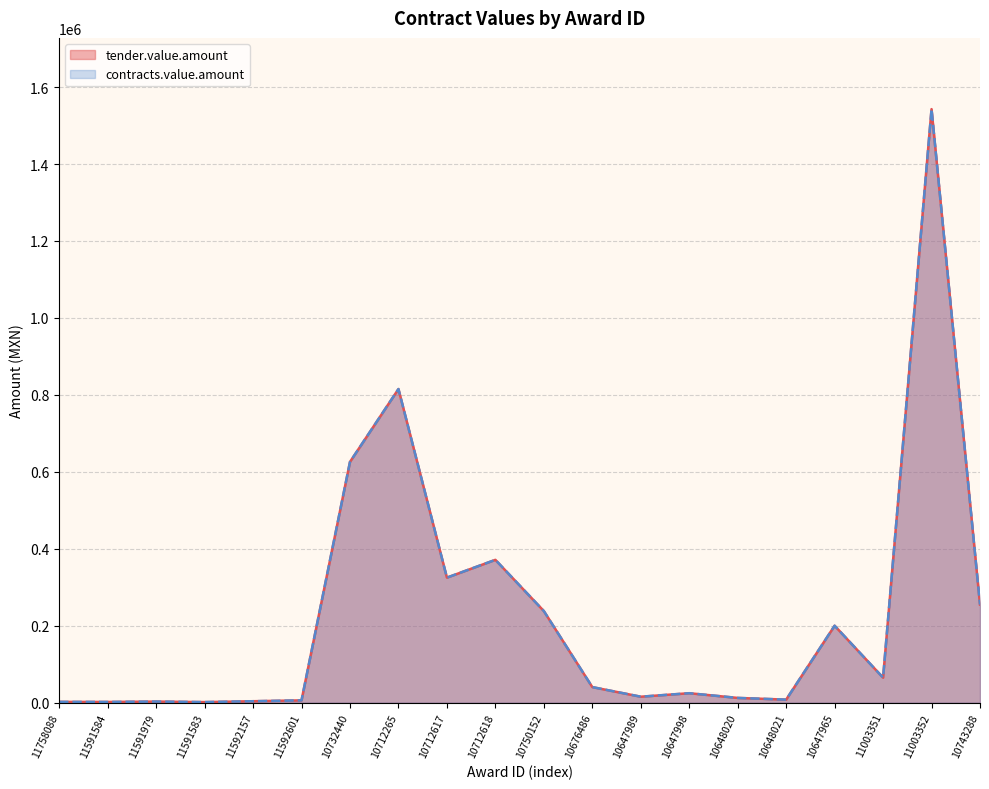

Is it true that tender.value.amount equals 386763.4 at 10732440?

False